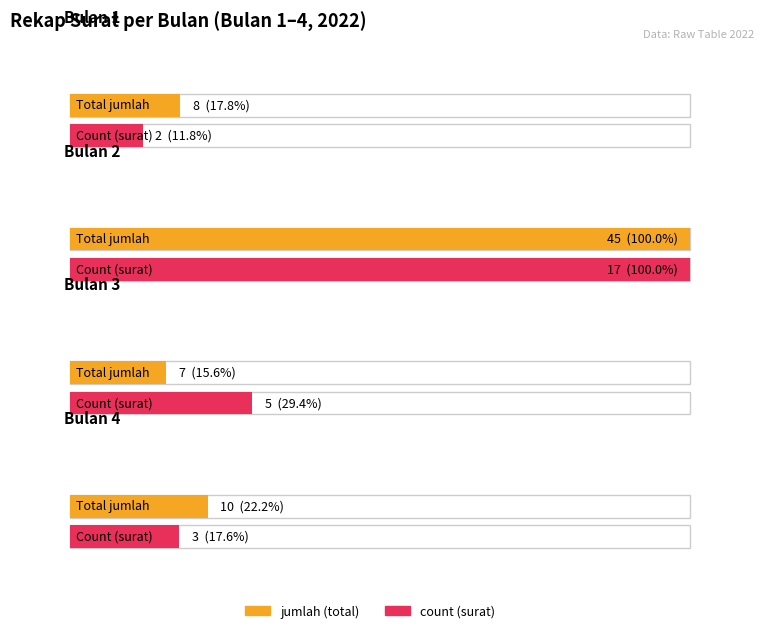

What is the maximum value shown in the chart?

45